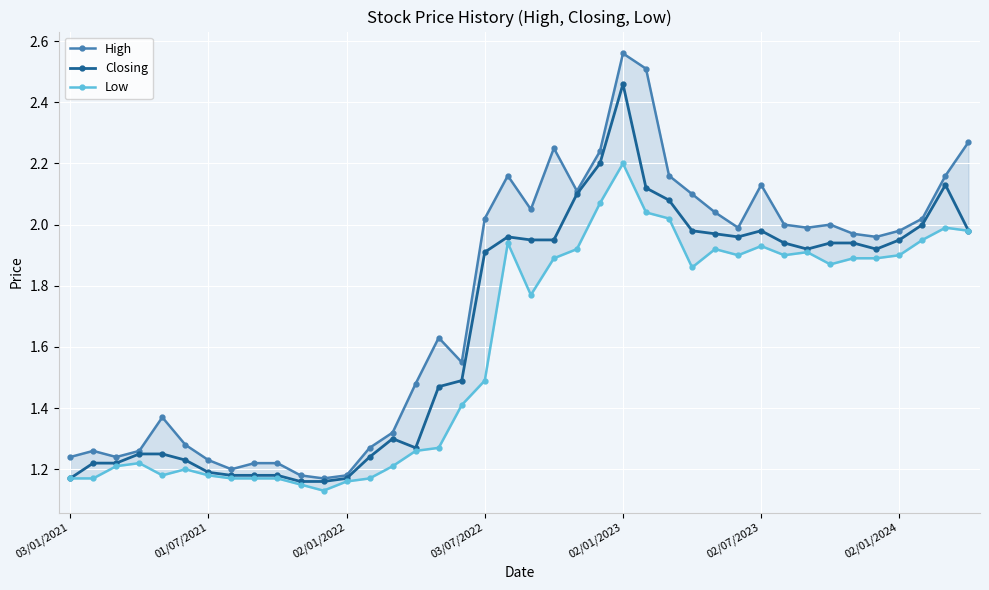

True or false: Closing has more than 0 points higher than both neighbors.

True